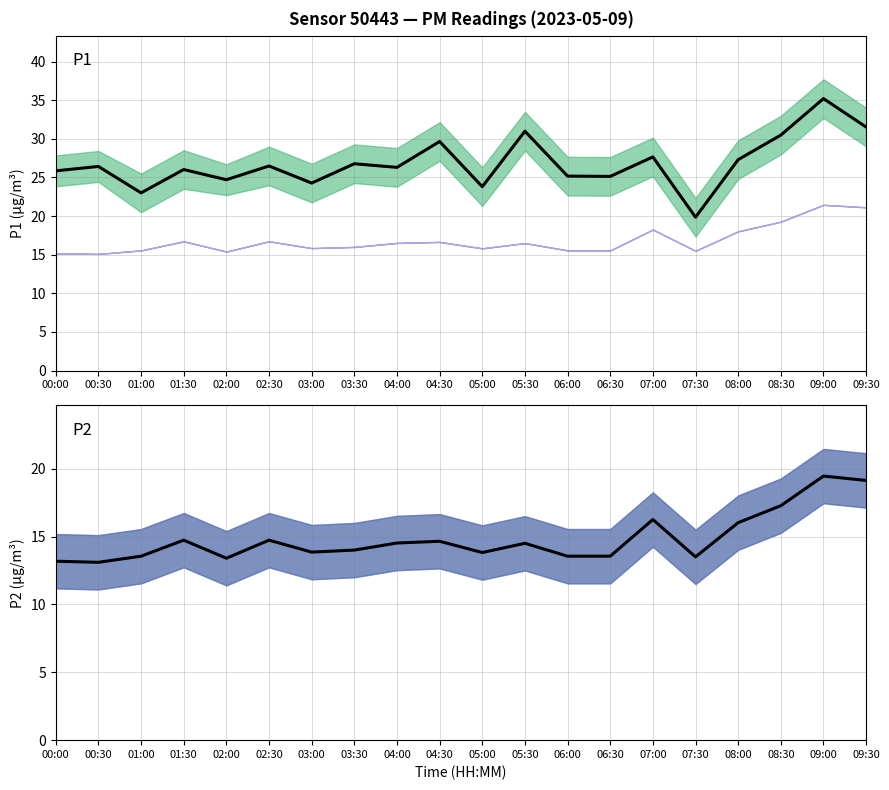

What is the total value across all series at 03:30?

40.8